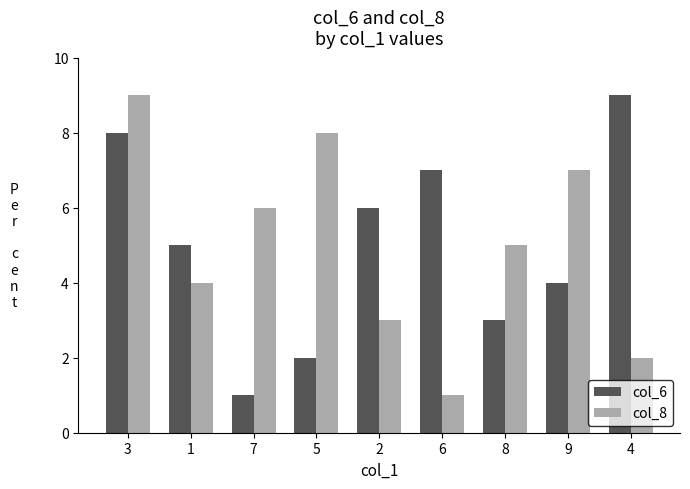

At which label is col_6 closest to 5?

1